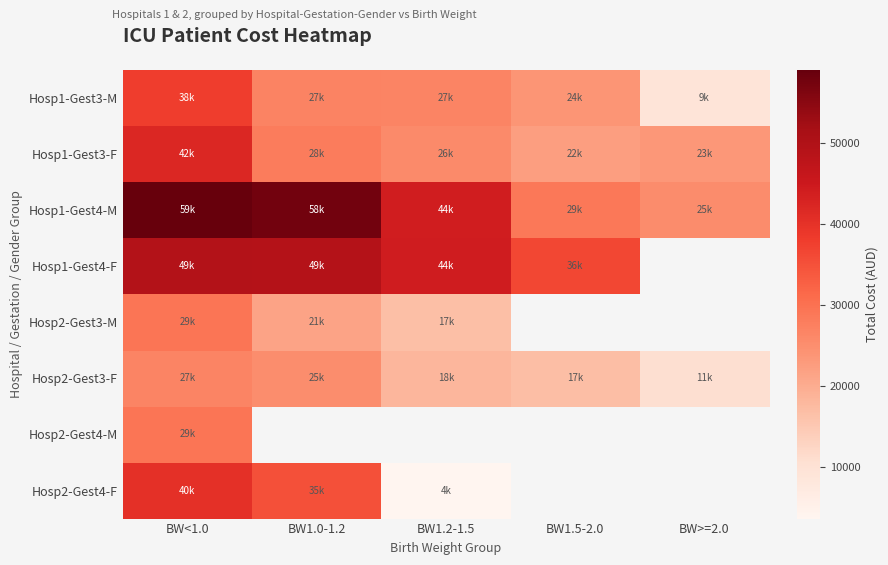

Where is Hosp1-Gest4-M nearest to the value 42213?

BW1.2-1.5